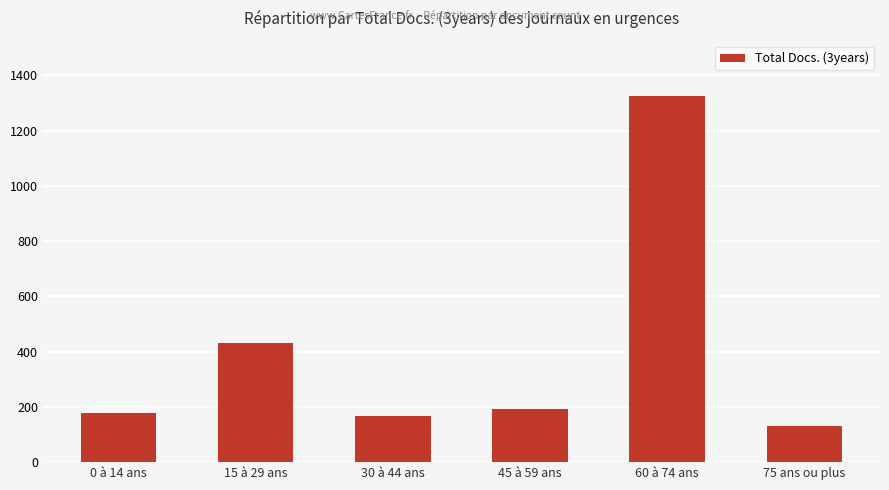

How many categories are shown in the chart?

6